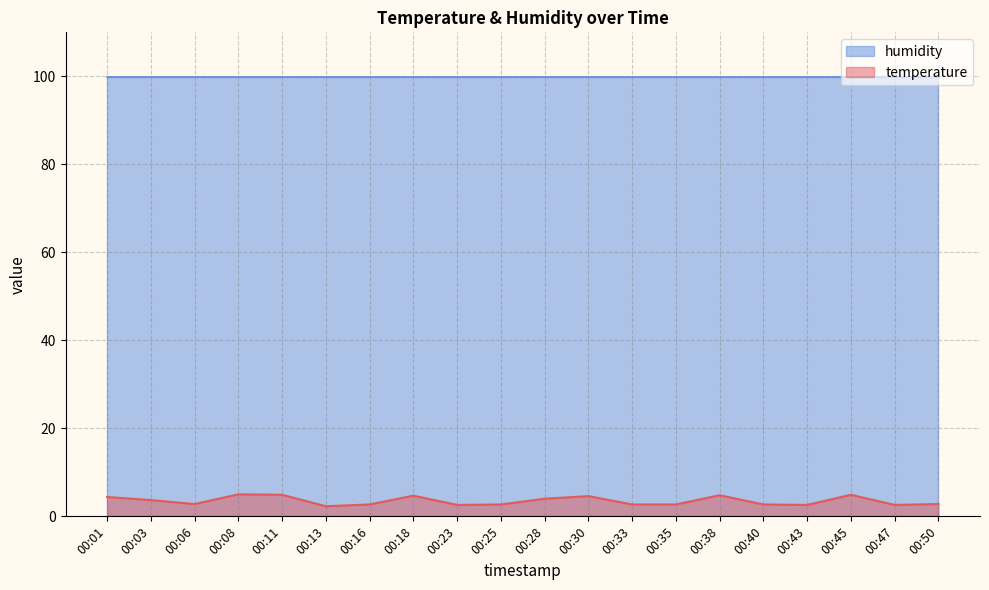

Where is the data nearest to the value 3?

00:06